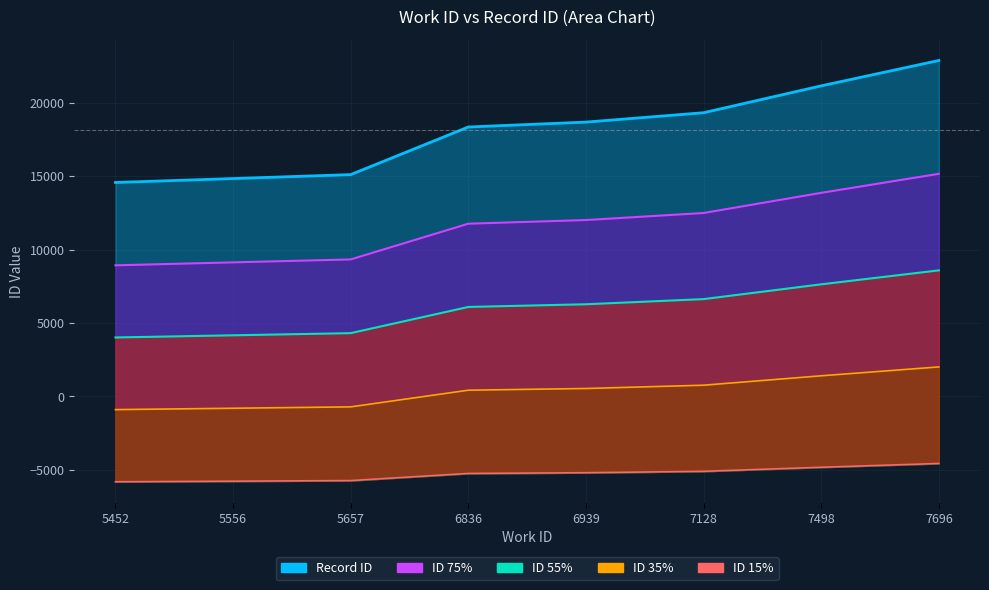

Reading left to right, extract all data points from this chart.

Record ID: 14574.0	14842.0	15110.0	18354.0	18687.0	19326.0	21157.0	22885.0
ID 75%: 8930.5	9131.5	9332.5	11765.5	12015.2	12494.5	13867.8	15163.8
ID 55%: 4015.7	4163.1	4310.5	6094.7	6277.9	6629.3	7636.4	8586.8
ID 35%: -899.1	-805.3	-711.5	423.9	540.4	764.1	1404.9	2009.7
ID 15%: -5813.9	-5773.7	-5733.5	-5246.9	-5197.0	-5101.1	-4826.5	-4567.2